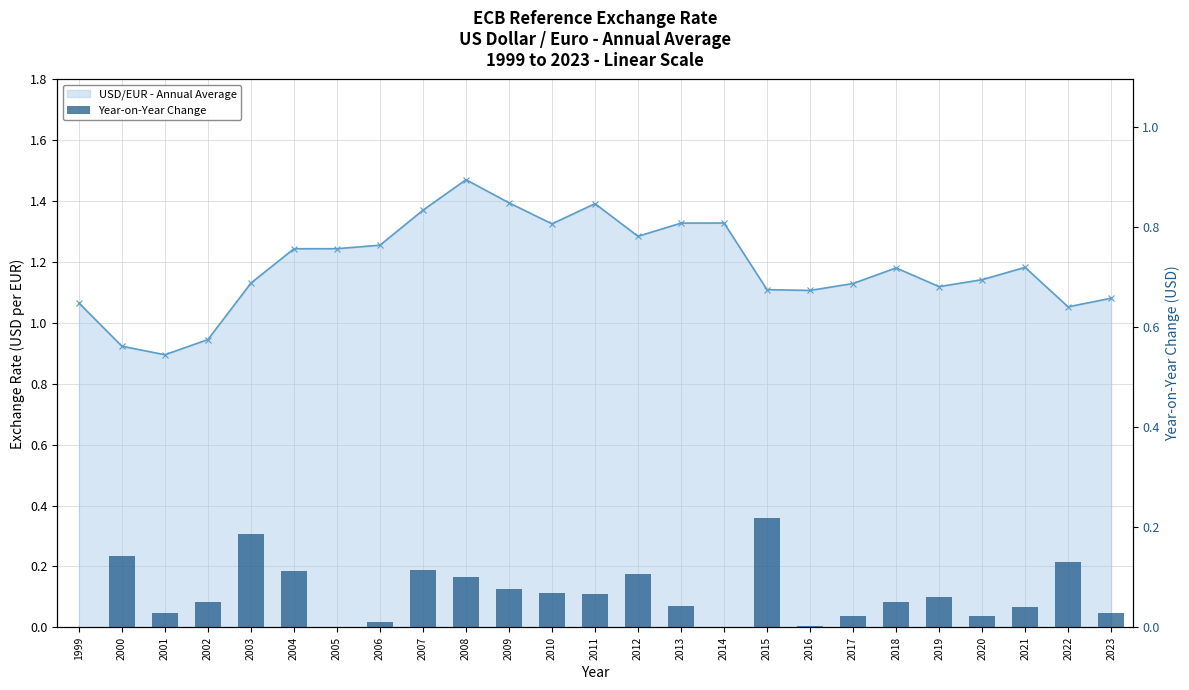

True or false: Year-on-Year Change has a value of 0.0 at 2001.

True